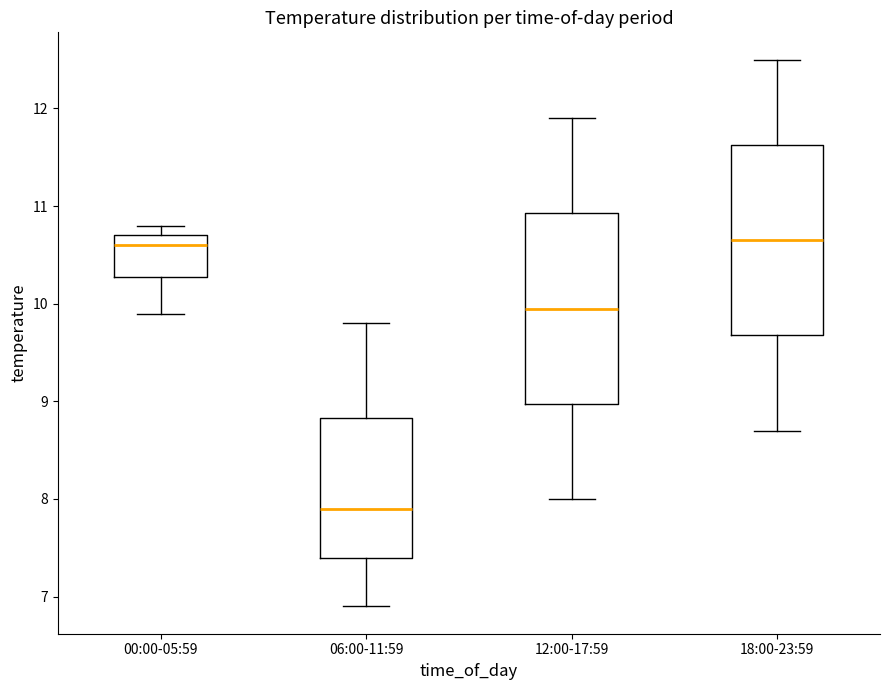

Reading left to right, read every box against the y-axis: the position of its median line, the range the box covers, and the ends of its whiskers. The values are not printed on the chart, so give them approximately, as read against the axis.

00:00-05:59: median 10.6, box 10.3 to 10.7, whiskers 9.9 to 10.8
06:00-11:59: median 7.9, box 7.4 to 8.8, whiskers 6.9 to 9.8
12:00-17:59: median 10.0, box 9.0 to 10.9, whiskers 8.0 to 11.9
18:00-23:59: median 10.7, box 9.7 to 11.6, whiskers 8.7 to 12.5